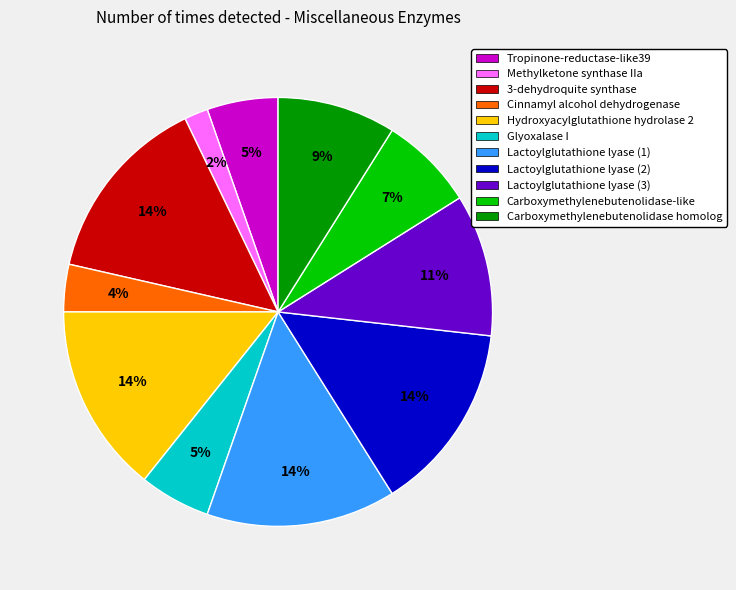

Is there a majority slice in this chart?

No